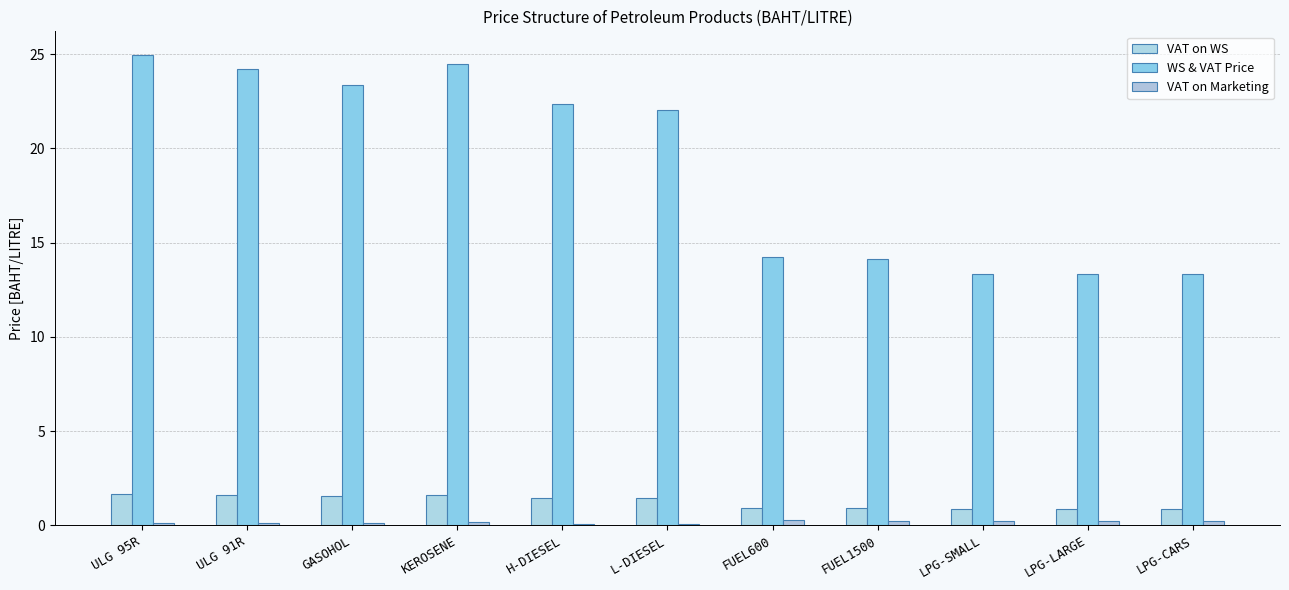

At which label does VAT on WS reach its peak?

ULG 95R